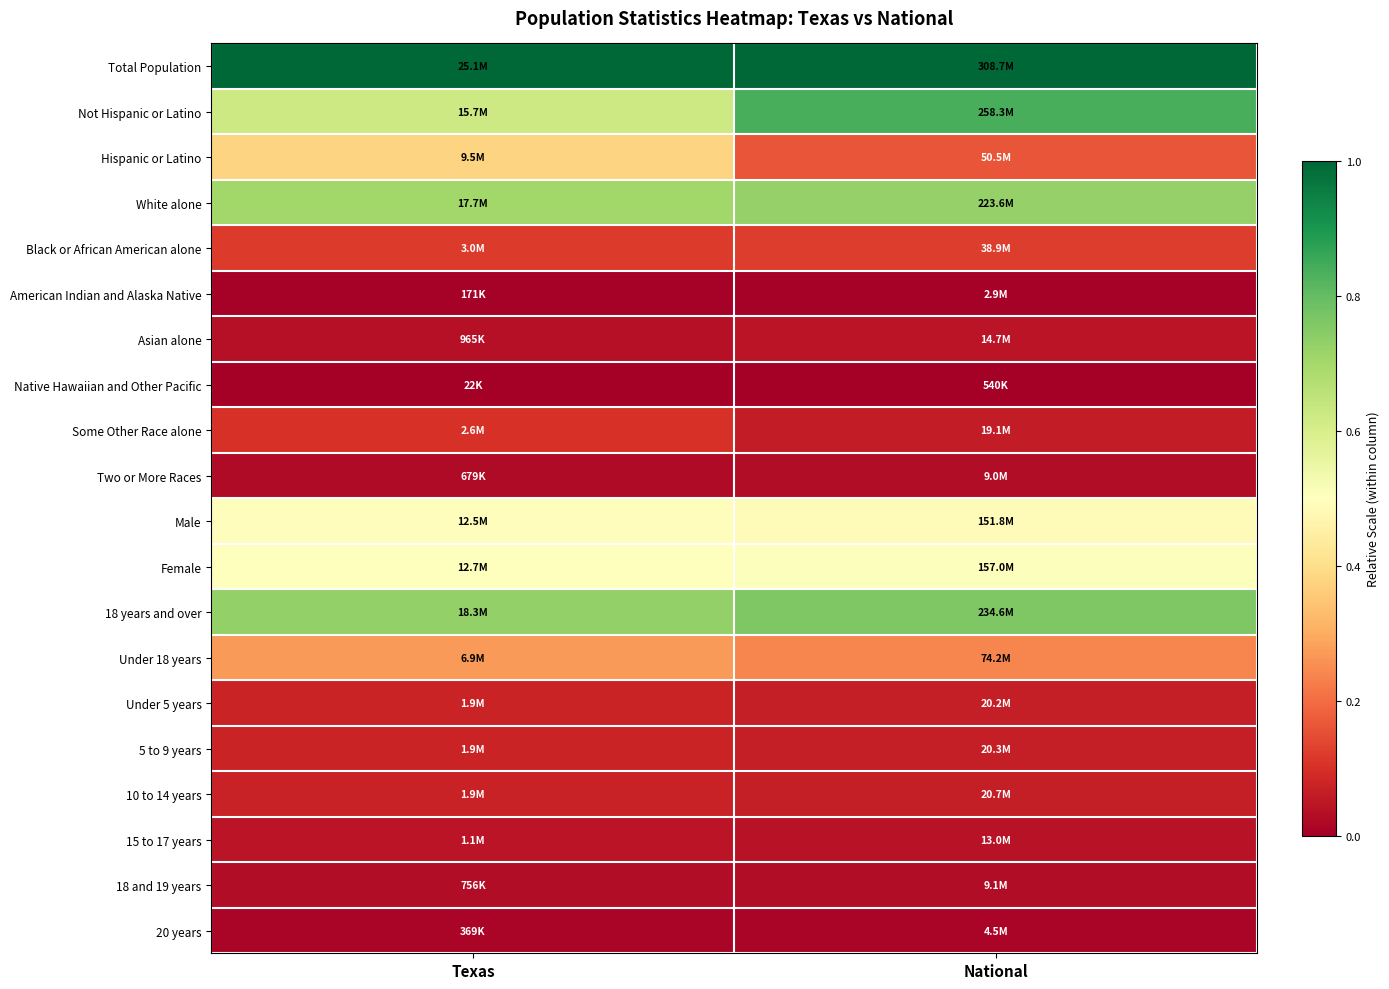

Between National and Texas, which is larger?

National